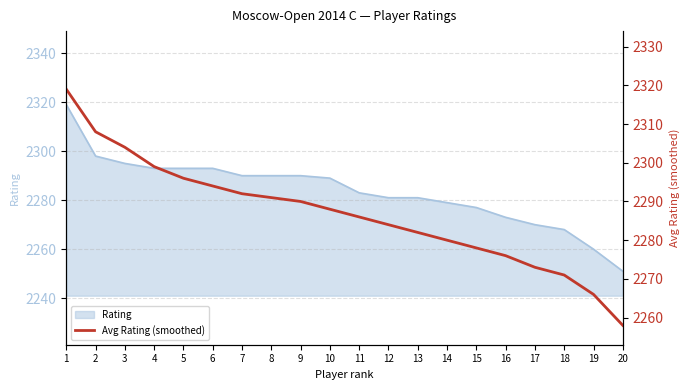

List the labels in order of value, smallest first.

20, 19, 18, 17, 16, 15, 14, 13, 12, 11, 10, 9, 8, 7, 6, 5, 4, 3, 2, 1